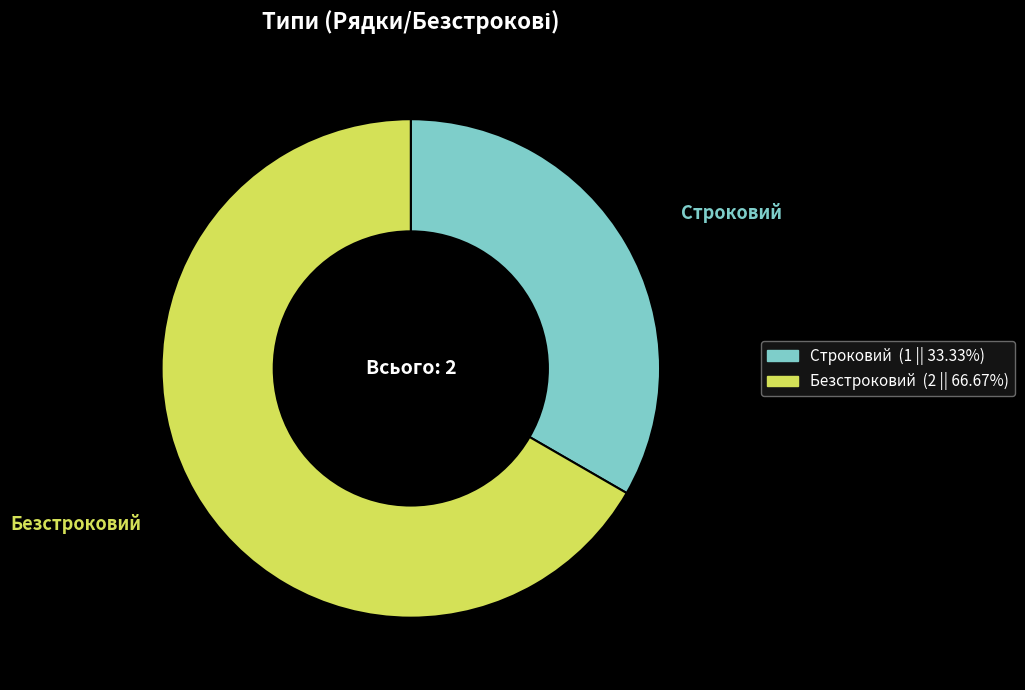

Do Безстроковий and Строковий together represent more than half of the pie?

Yes